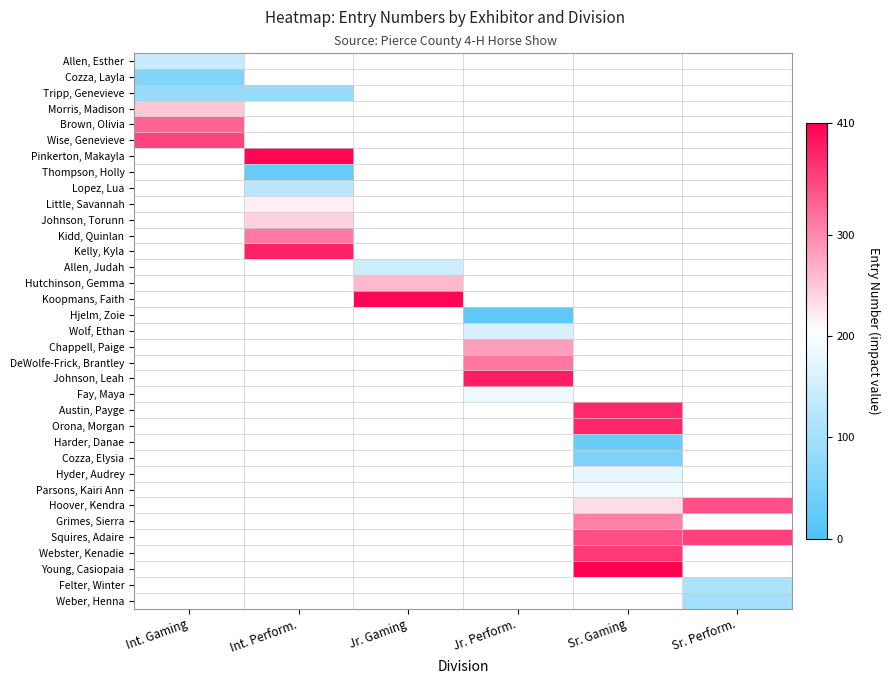

List the series in order of their peak value, highest first.

Wise, Genevieve, Allen, Esther, Pinkerton, Makayla, Thompson, Holly, Lopez, Lua, Little, Savannah, Johnson, Torunn, Kidd, Quinlan, Kelly, Kyla, Allen, Judah, Hutchinson, Gemma, Koopmans, Faith, Hjelm, Zoie, Wolf, Ethan, Chappell, Paige, DeWolfe-Frick, Brantley, Johnson, Leah, Fay, Maya, Austin, Payge, Orona, Morgan, Harder, Danae, Cozza, Elysia, Hyder, Audrey, Parsons, Kairi Ann, Hoover, Kendra, Grimes, Sierra, Squires, Adaire, Webster, Kenadie, Young, Casiopaia, Felter, Winter, Weber, Henna, Brown, Olivia, Morris, Madison, Tripp, Genevieve, Cozza, Layla